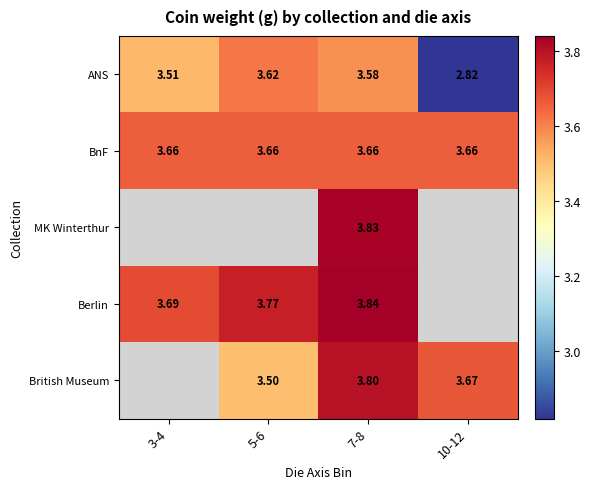

Between 3-4 and 7-8, which series saw the biggest shift?

Berlin